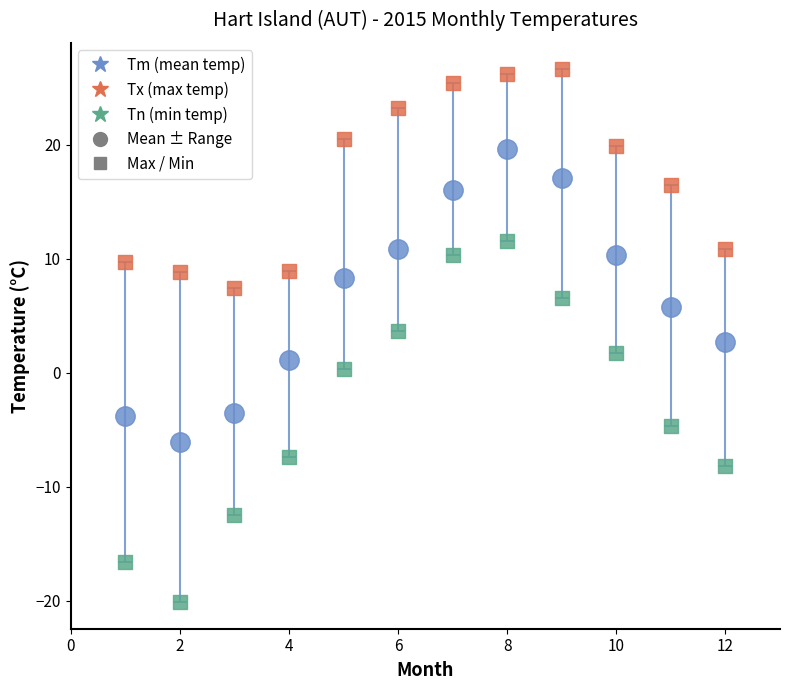

Across all series, what Y value is closest to 3?

3.7